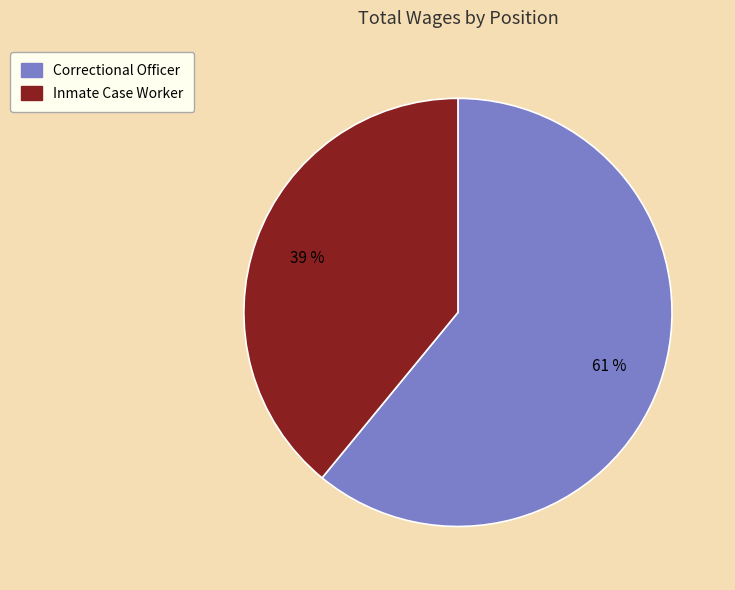

What is the smallest slice in the pie chart?

Inmate Case Worker